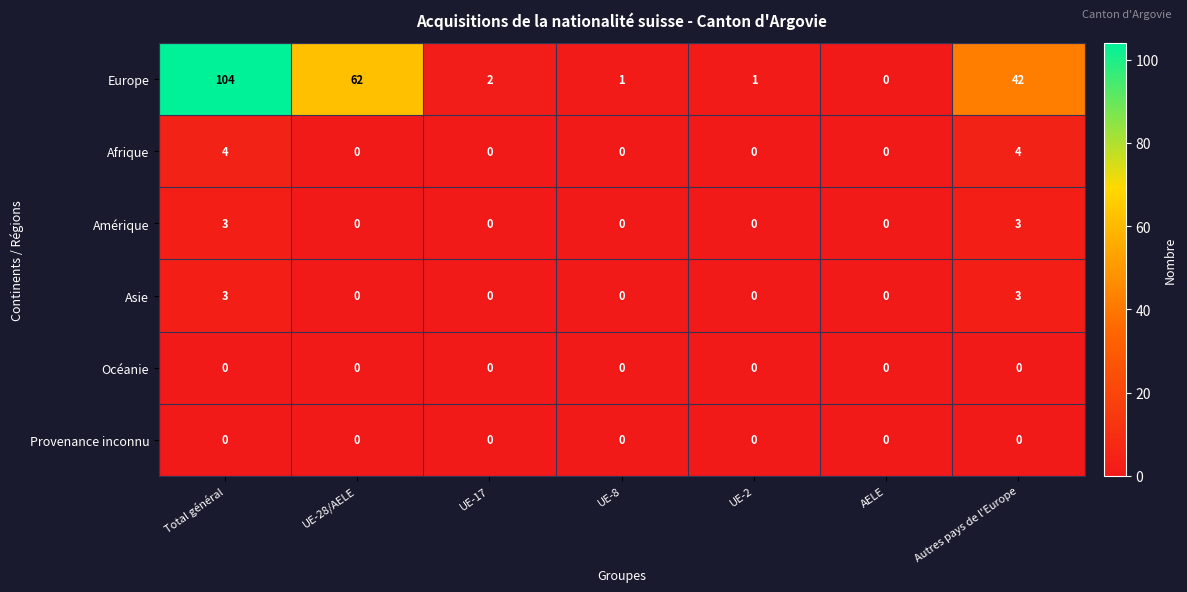

Between Total général and Autres pays de l'Europe, which series saw the biggest shift?

Europe